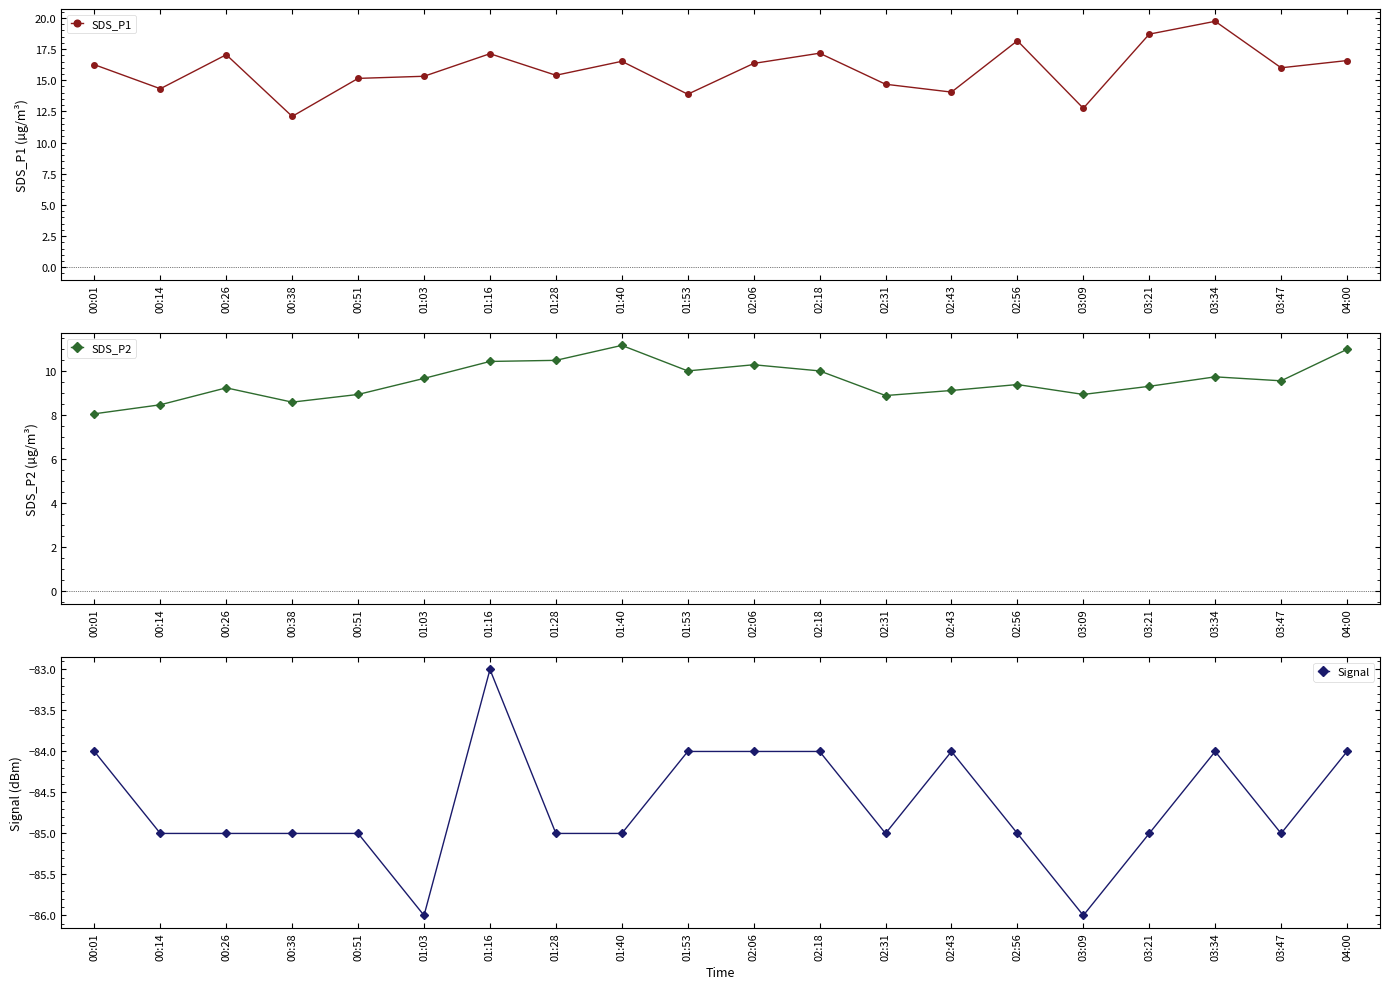

How many values in the SDS_P1 series exceed 16?

10